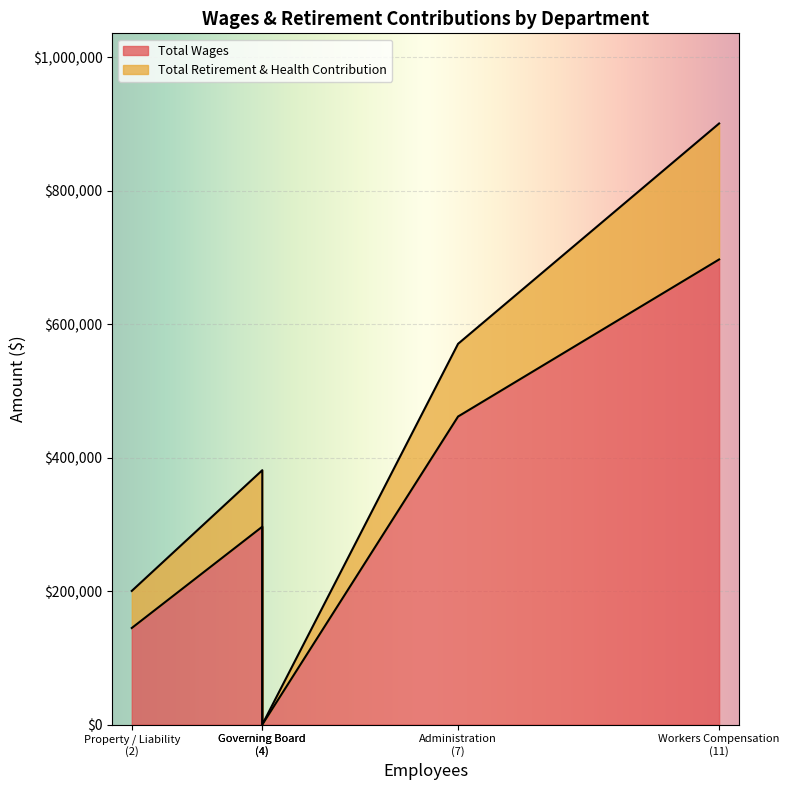

True or false: Total Wages has a value of 300488 at Administration
(7).

False